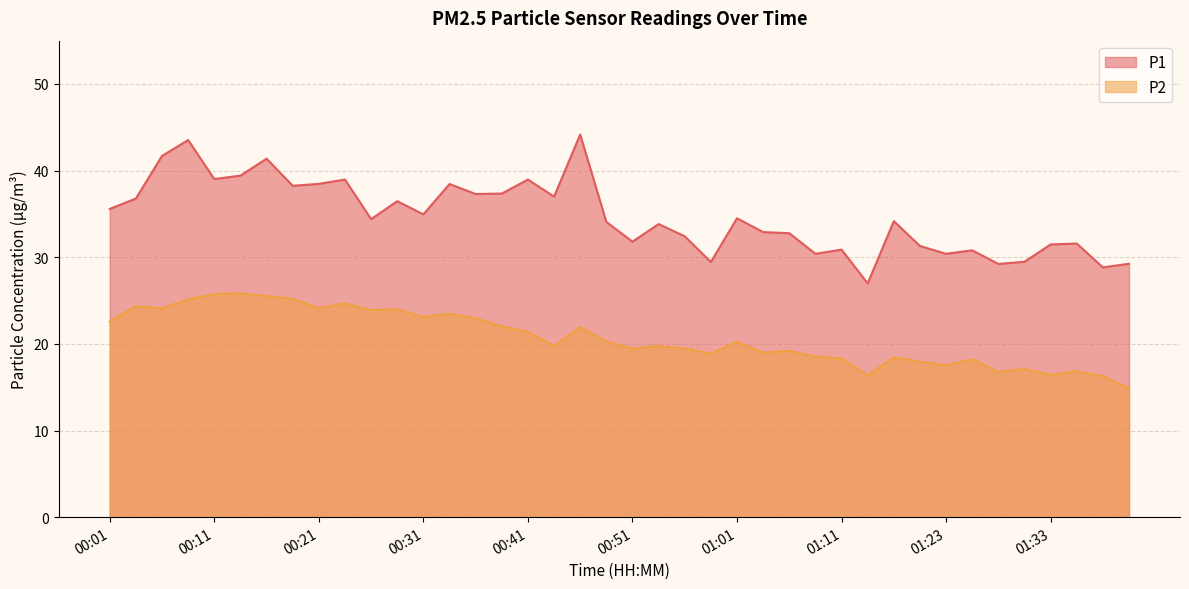

The P1 series shows 31.5 at 01:33. True or false?

True